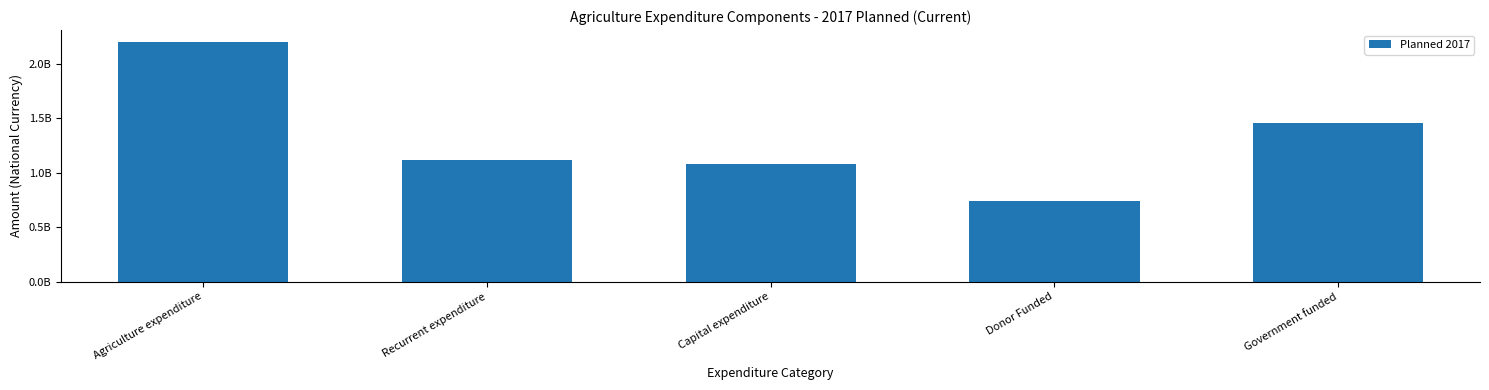

What is the label of the 4th bar from the right?

Recurrent expenditure